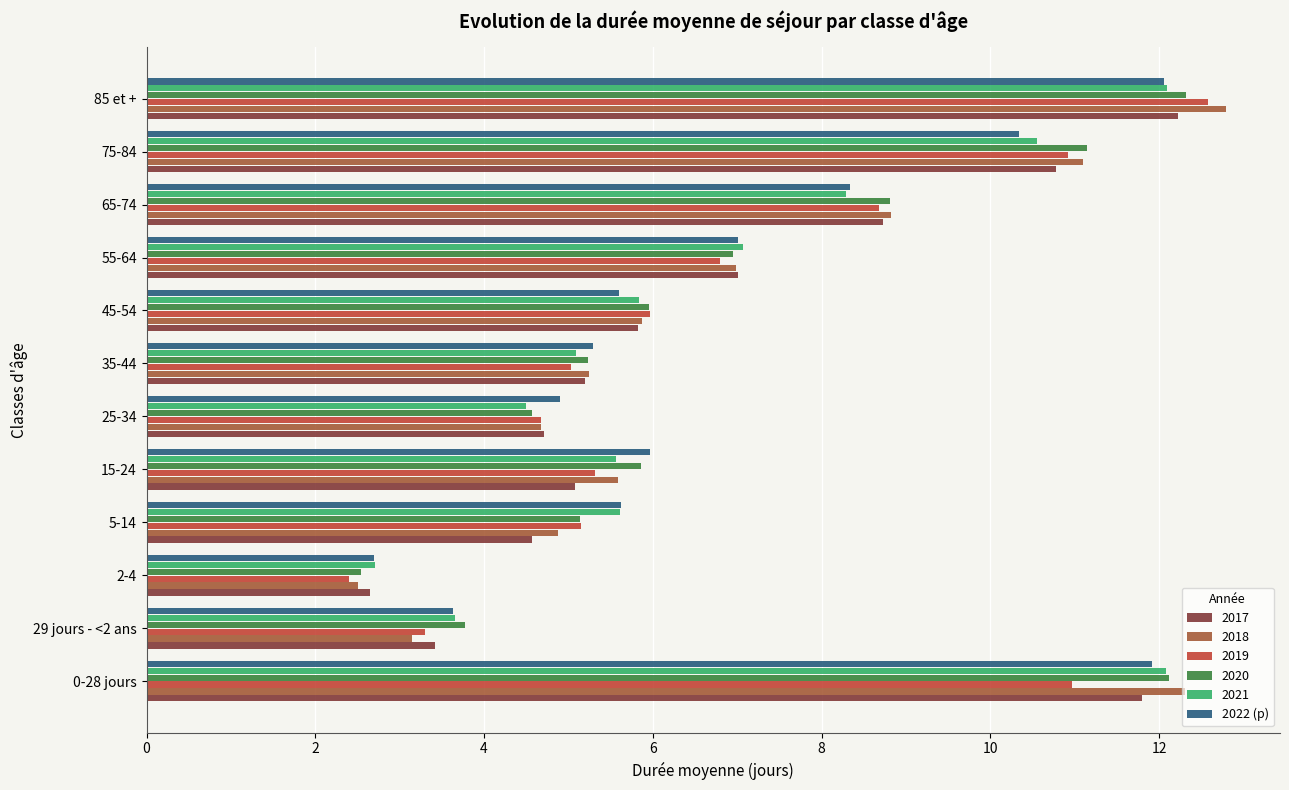

The 2021 series shows 13.4 at 65-74. True or false?

False